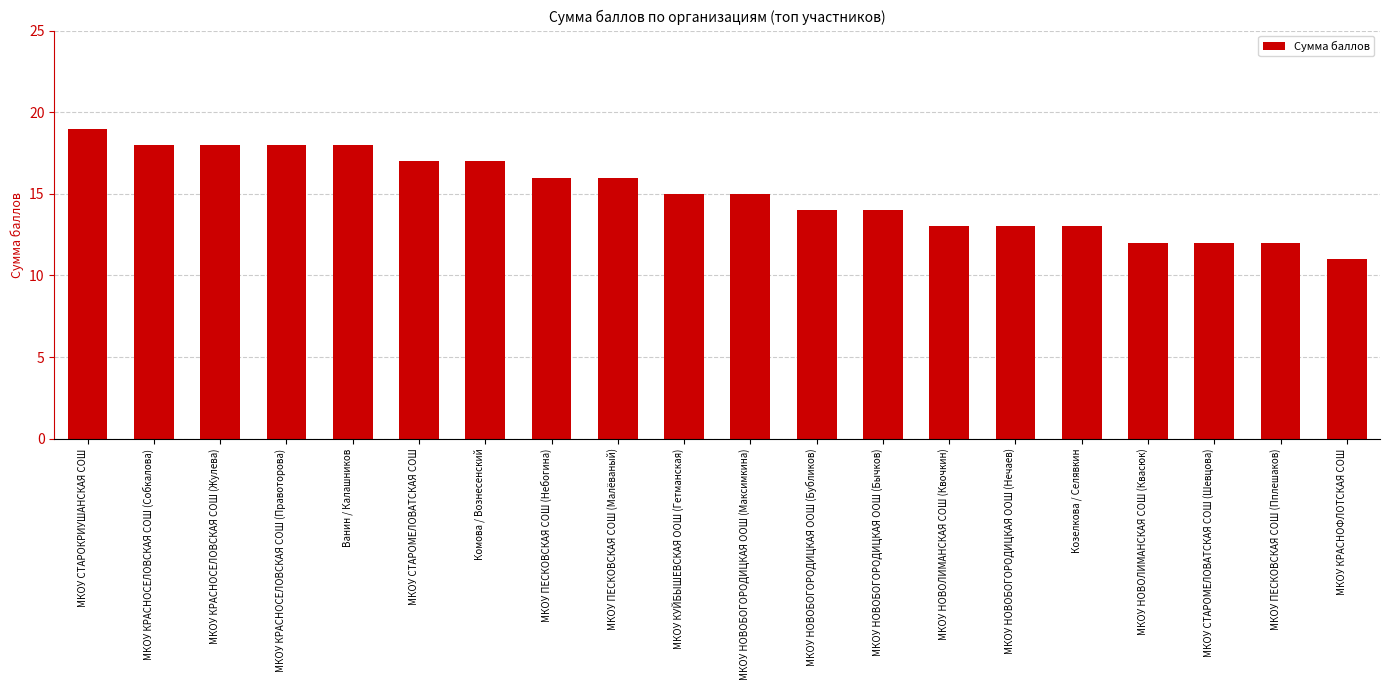

What is the smallest value displayed?

11